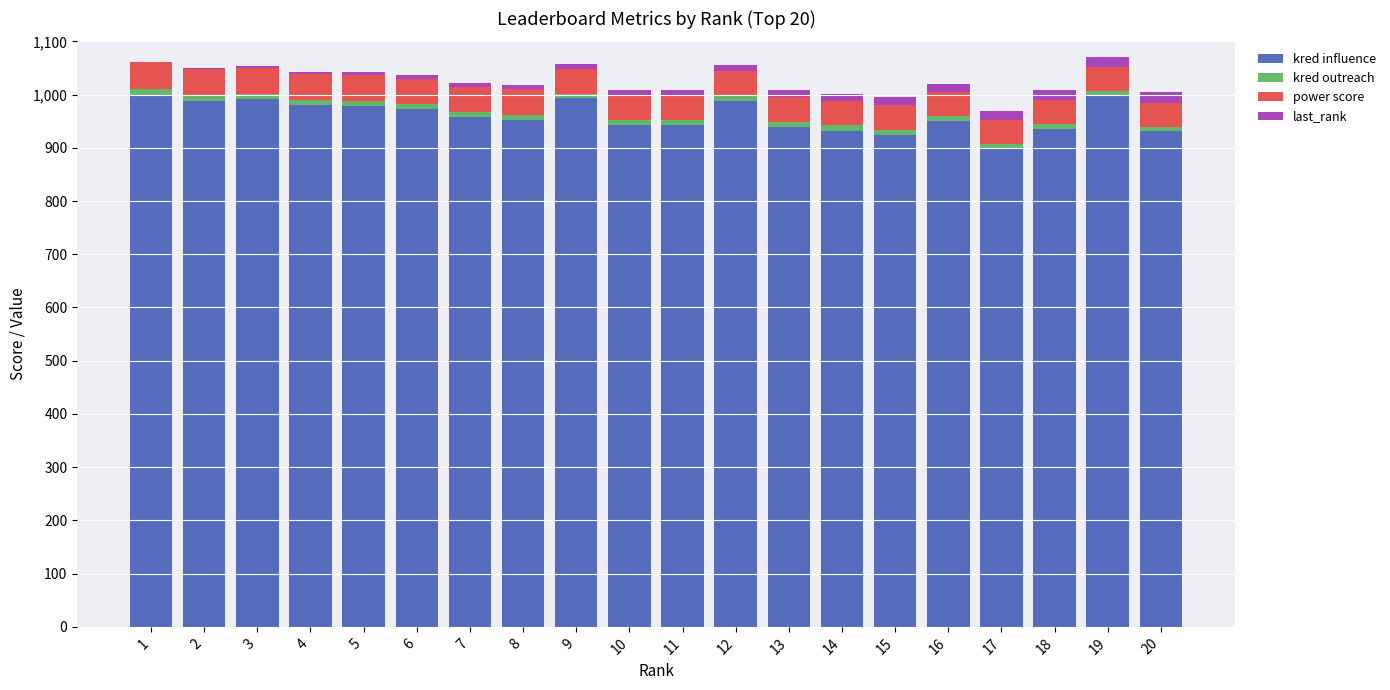

What is the highest value of the kred influence series?

999